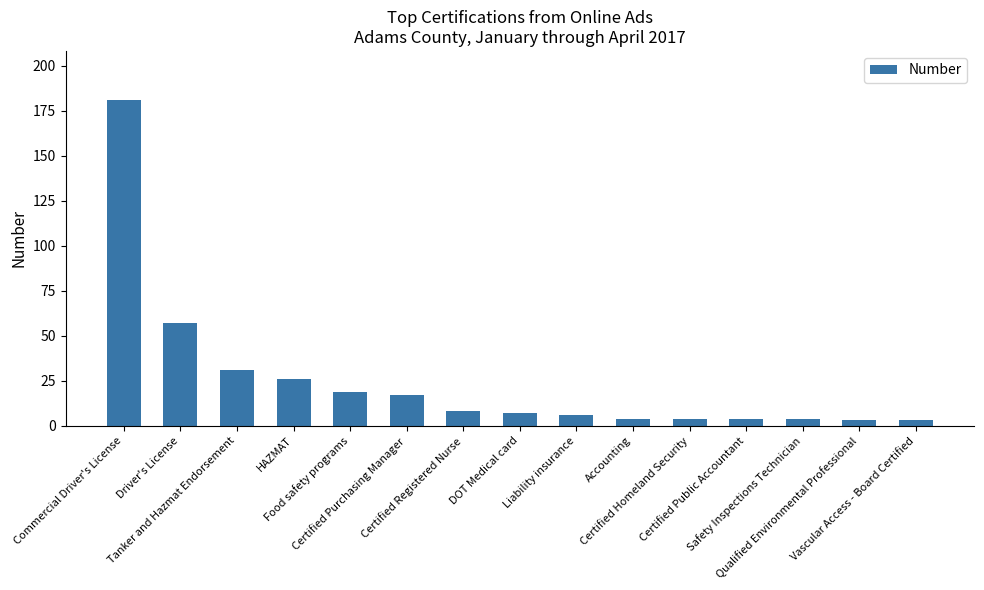

What is the maximum value shown in the chart?

181